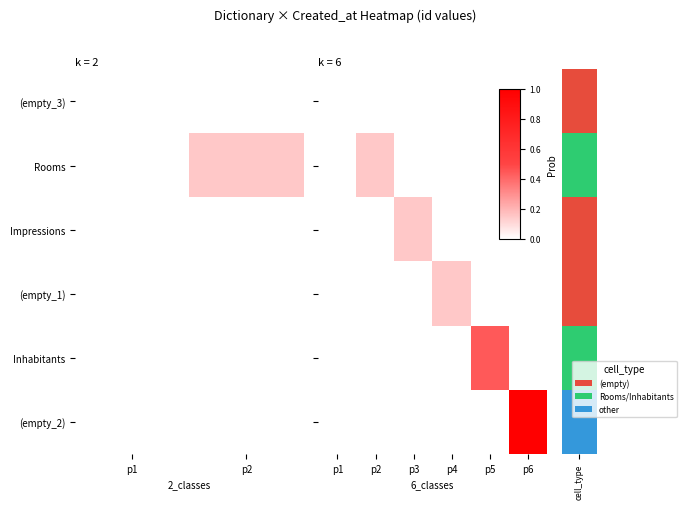

How many categories are shown in the chart?

6